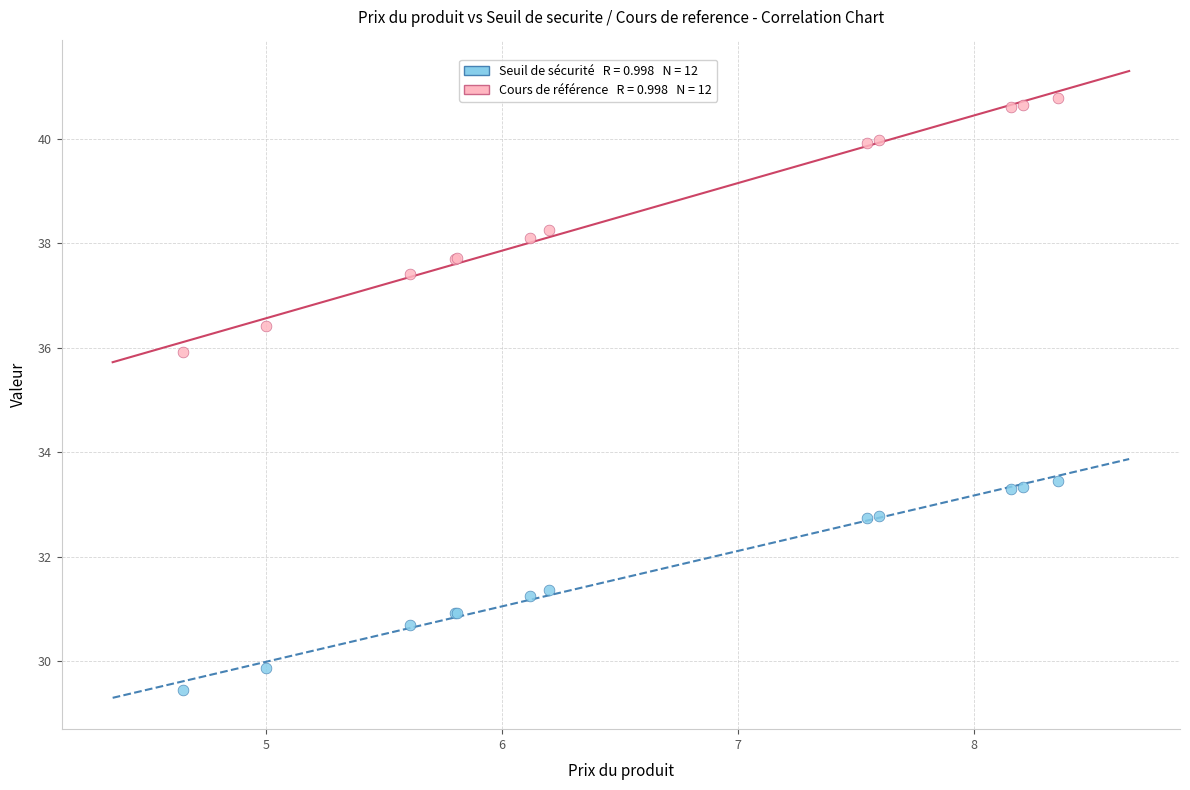

Across all series, what Y value is closest to 35?

35.9